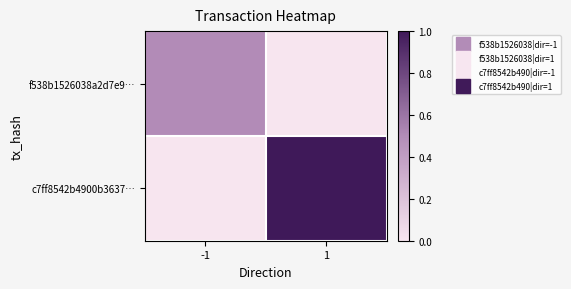

Reading right to left, list all the values displayed in this chart.

f538b1526038a2d7e9…: 1=0.0	-1=0.5
c7ff8542b4900b3637…: 1=1.0	-1=0.0